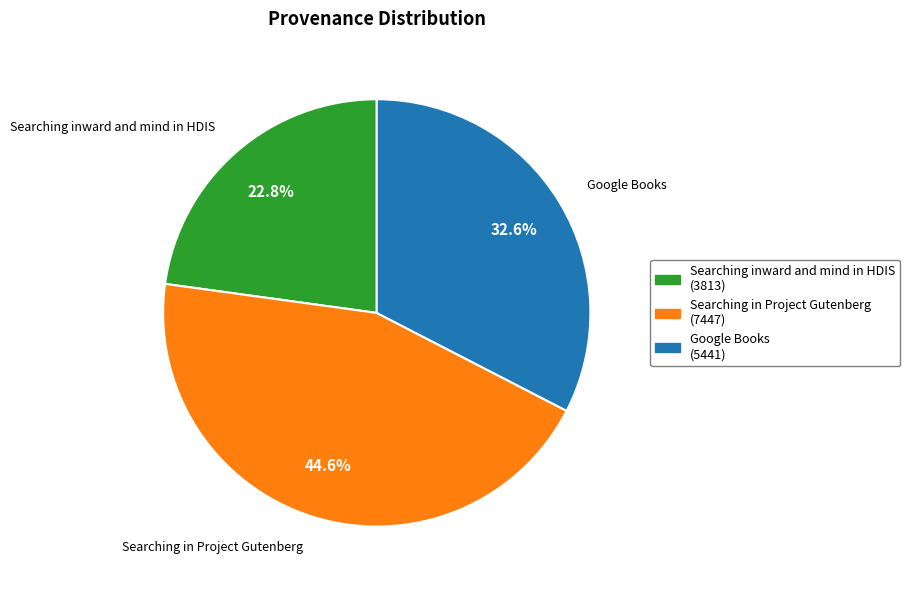

To the nearest percent, what is the combined percentage of Searching in Project Gutenberg and Searching inward and mind in HDIS?

67%